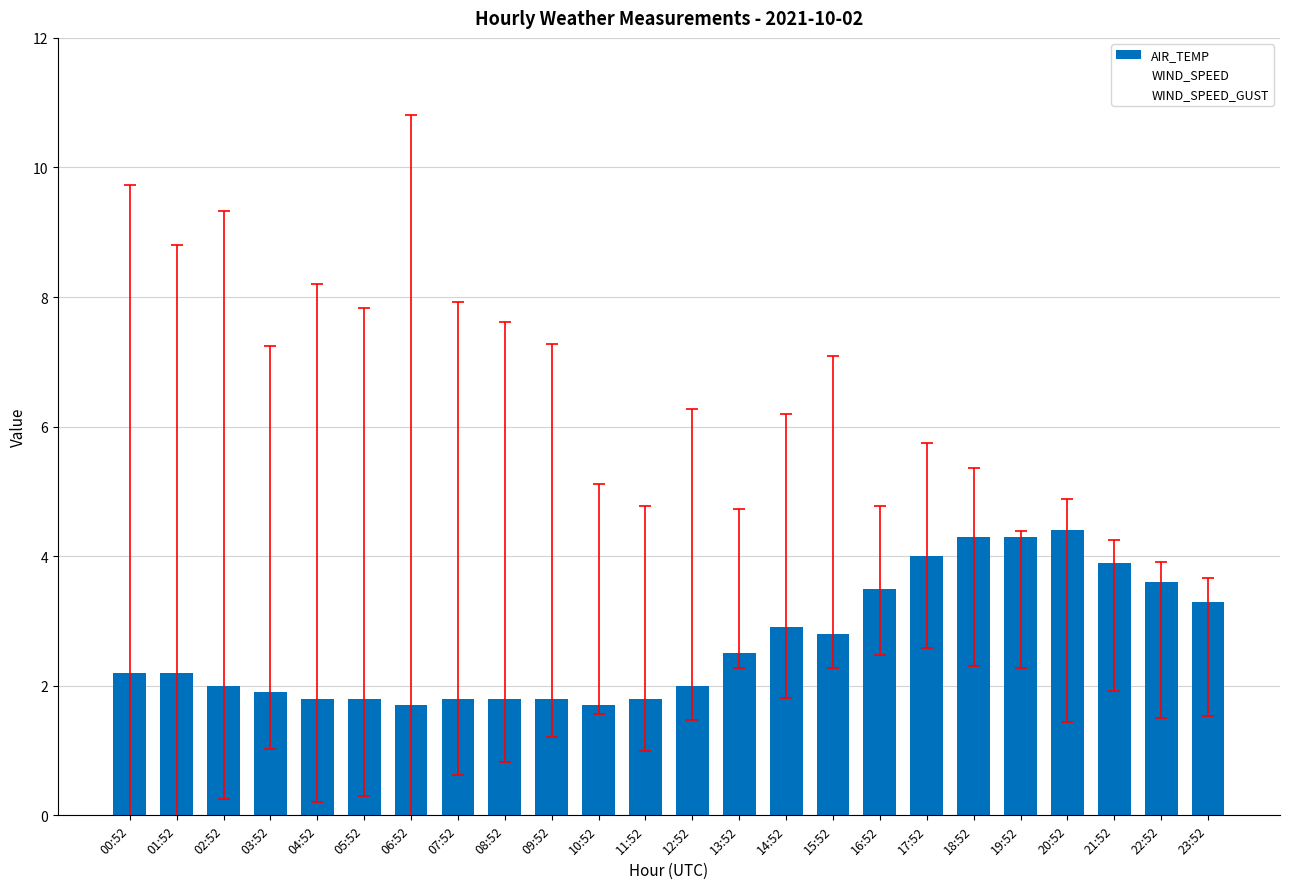

How many categories are shown in the chart?

24